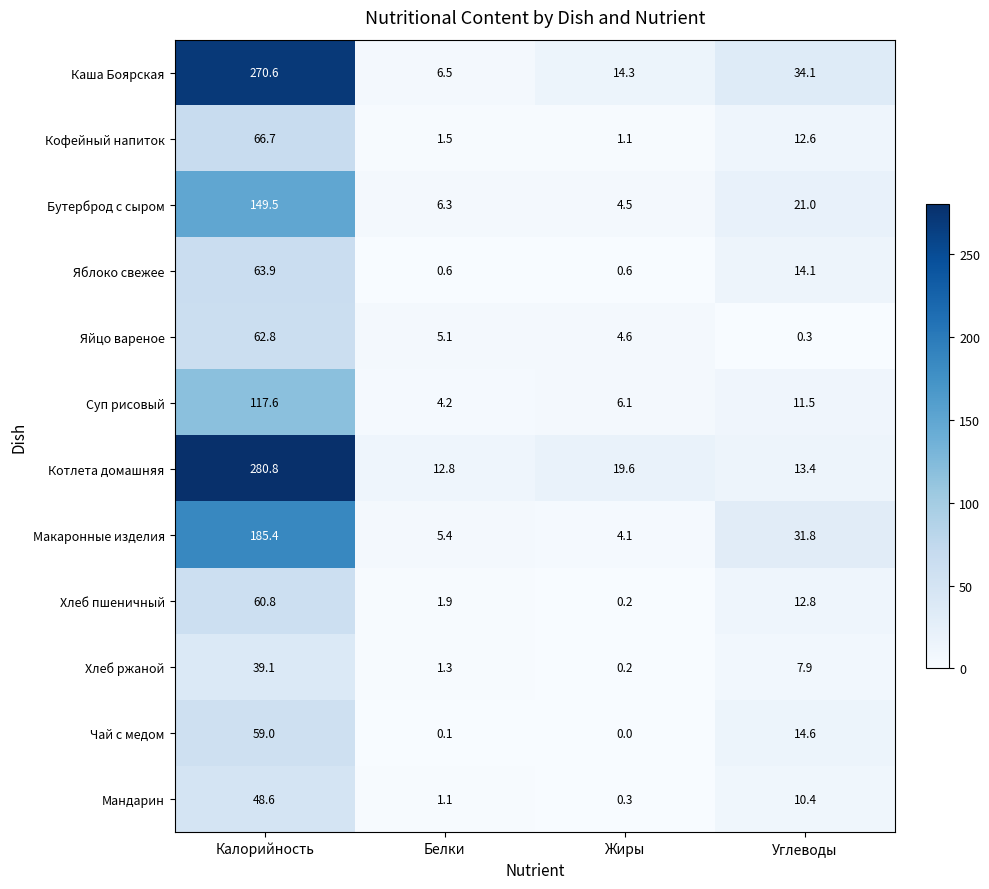

Which series has the widest spread of values?

Котлета домашняя